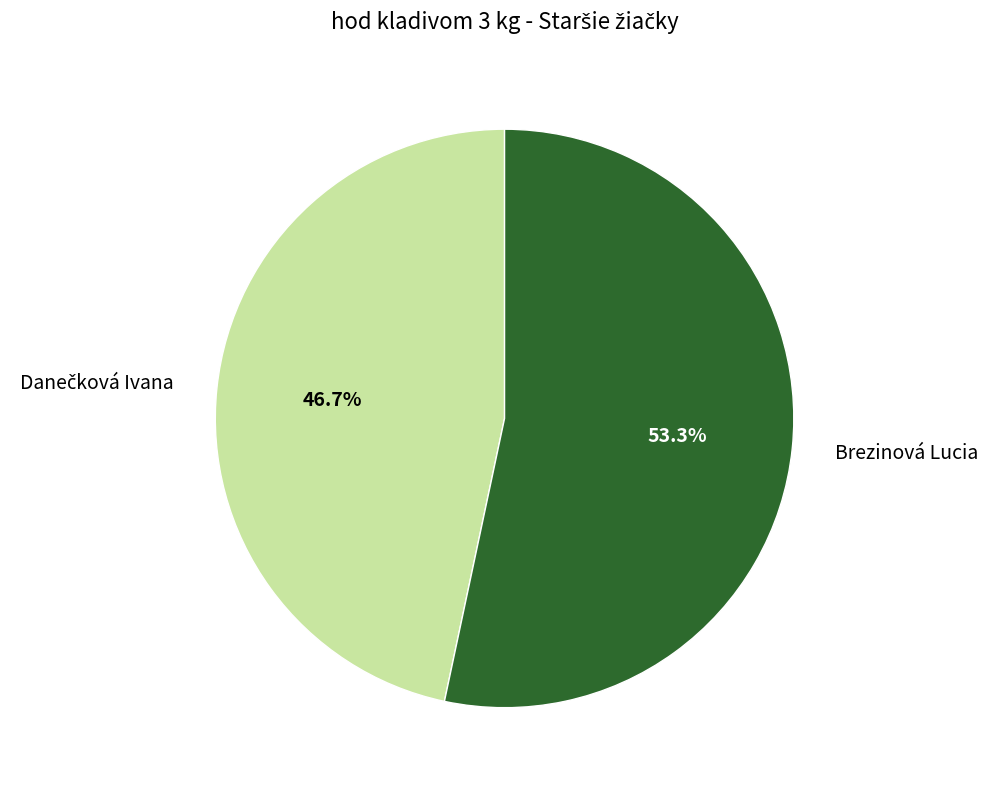

Which slice is the largest?

Brezinová Lucia